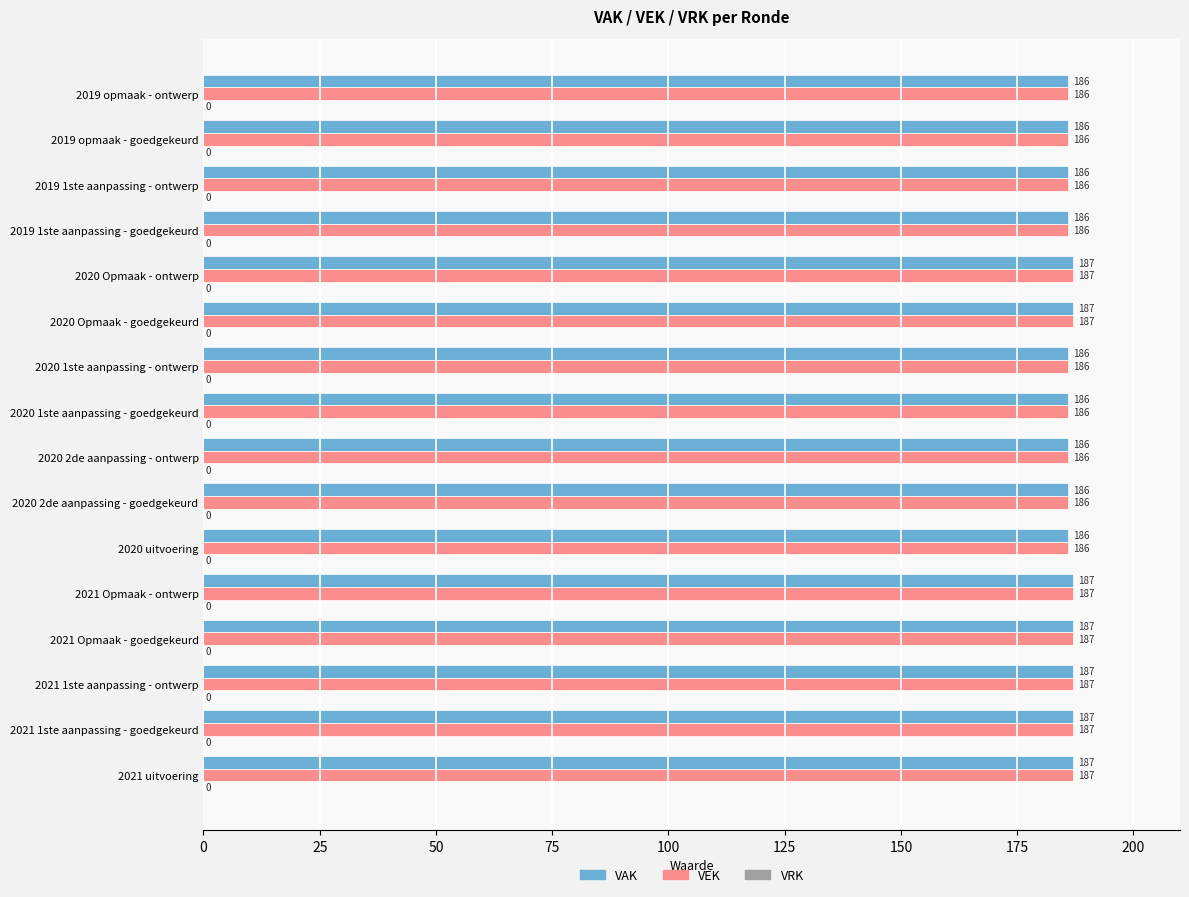

What value does the VAK series have at 2020 2de aanpassing - goedgekeurd?

186